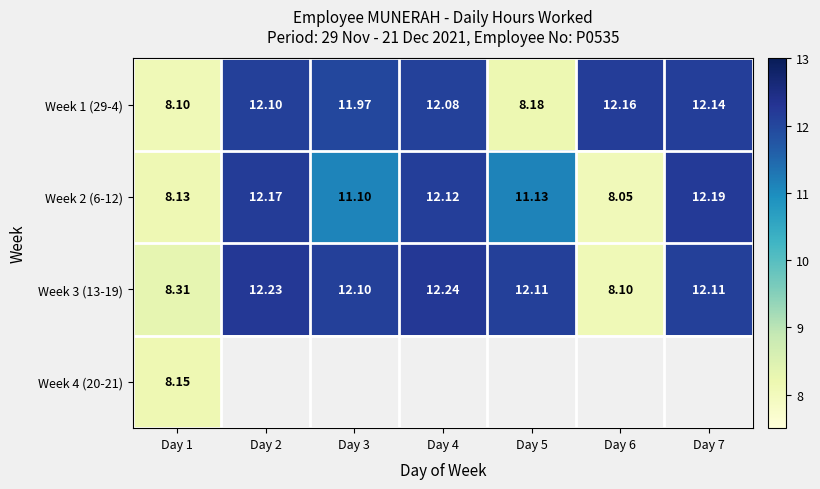

Where is Week 1 (29-4) nearest to the value 10?

Day 5